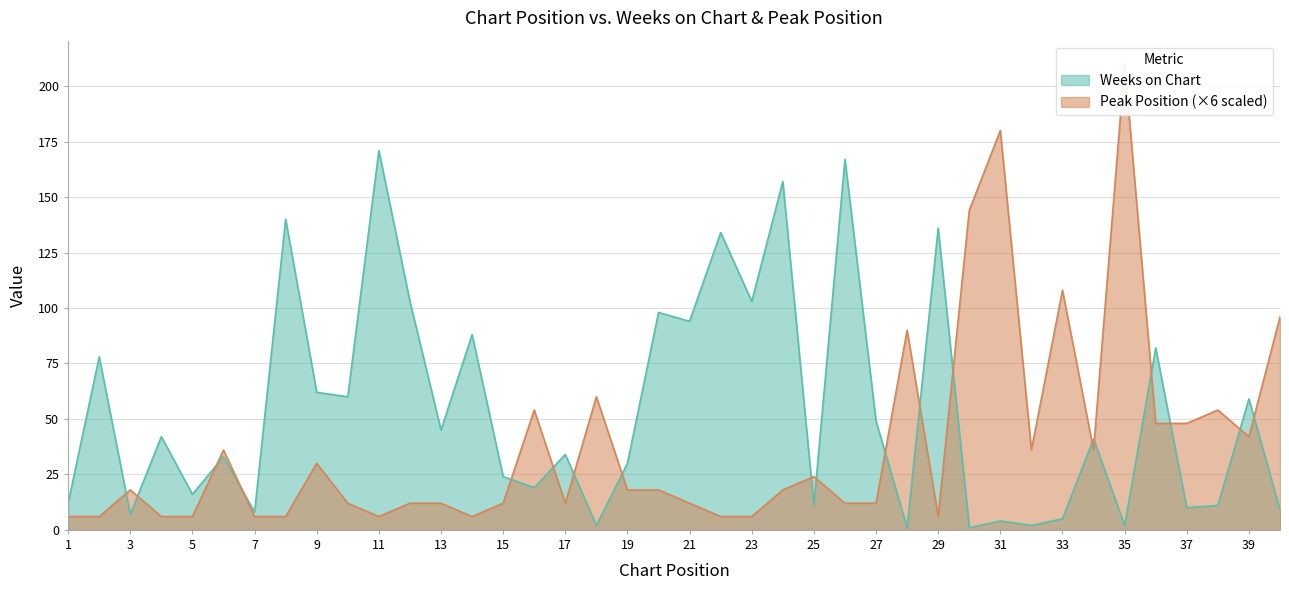

Reading left to right, extract all data points from this chart.

Weeks on Chart: 1=12	2=78	3=7	4=42	5=16	6=33	7=8	8=140	9=62	10=60	11=171	12=103	13=45	14=88	15=24	16=19	17=34	18=2	19=30	20=98	21=94	22=134	23=103	24=157	25=11	26=167	27=49	28=1	29=136	30=1	31=4	32=2	33=5	34=41	35=2	36=82	37=10	38=11	39=59	40=9
Peak Position: 1=6	2=6	3=18	4=6	5=6	6=36	7=6	8=6	9=30	10=12	11=6	12=12	13=12	14=6	15=12	16=54	17=12	18=60	19=18	20=18	21=12	22=6	23=6	24=18	25=24	26=12	27=12	28=90	29=6	30=144	31=180	32=36	33=108	34=36	35=210	36=48	37=48	38=54	39=42	40=96